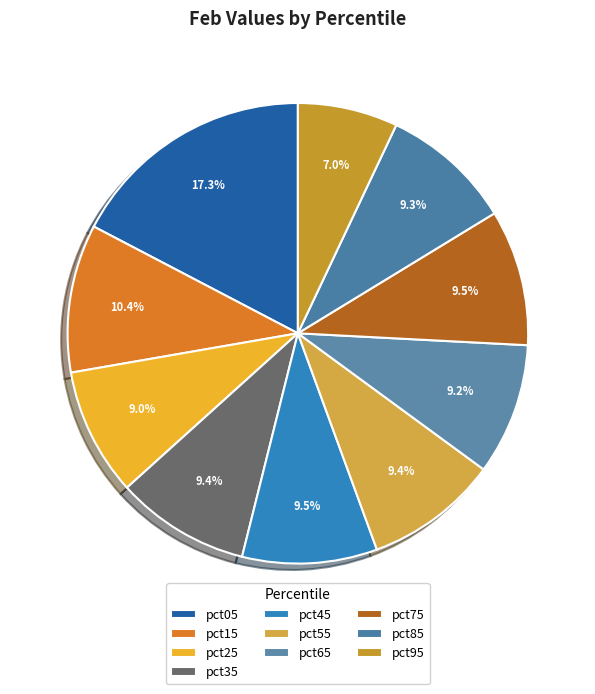

To the nearest percent, what is the difference between the largest and smallest slice percentages?

10%